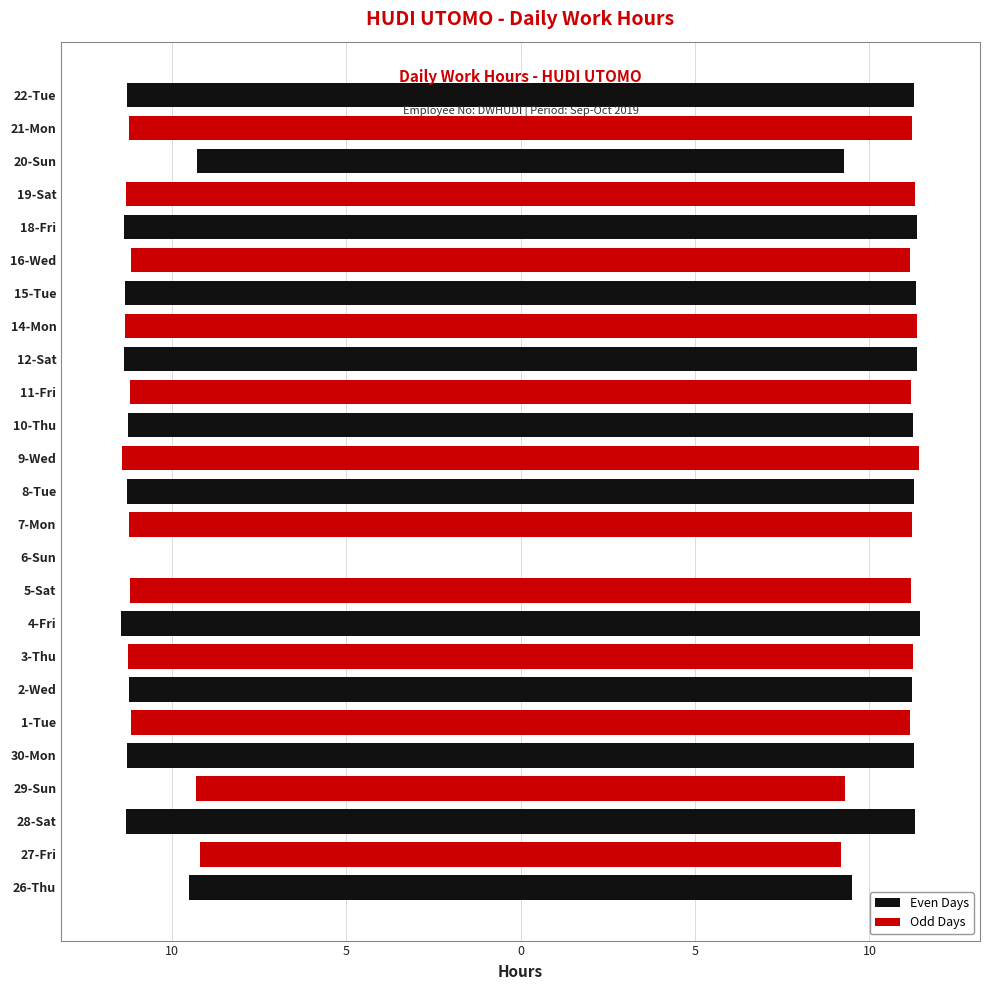

What is the difference between the second highest and minimum values?

11.4